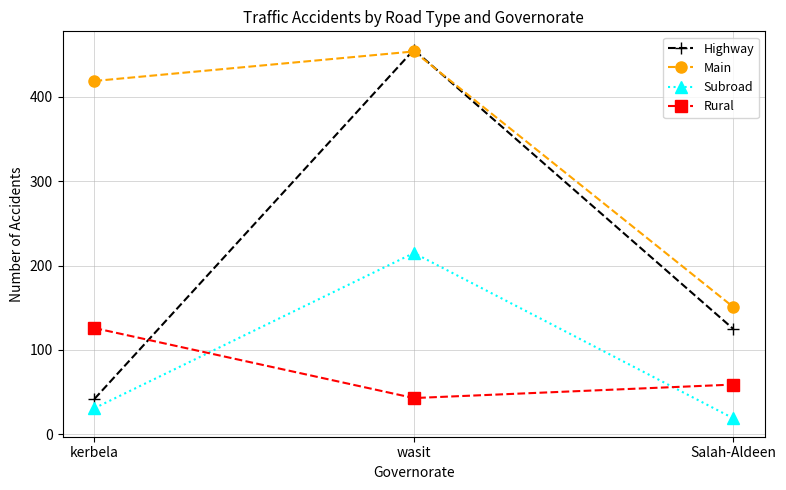

Which series has the largest range (max minus min)?

Highway